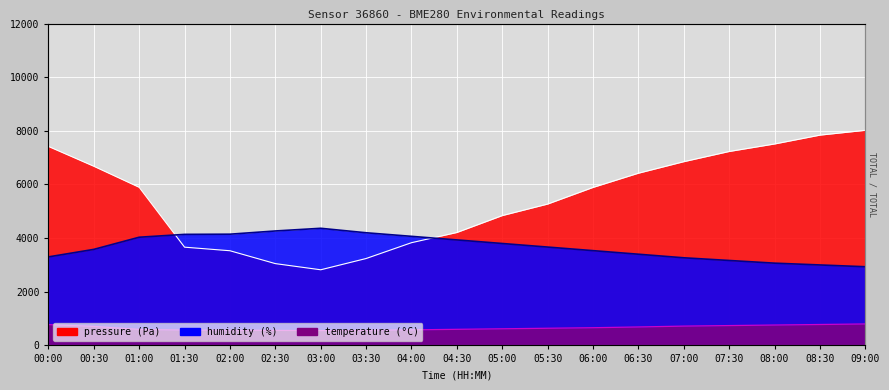

The value of pressure at 09:00 is 12058.0. True or false?

False